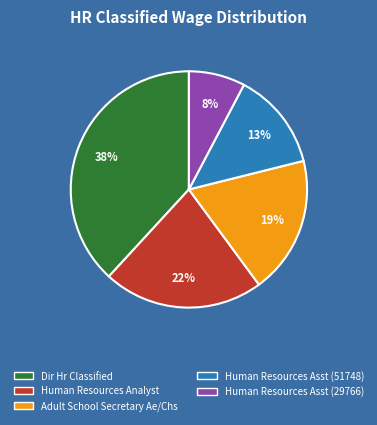

Is there any slice that represents more than half of the pie?

No